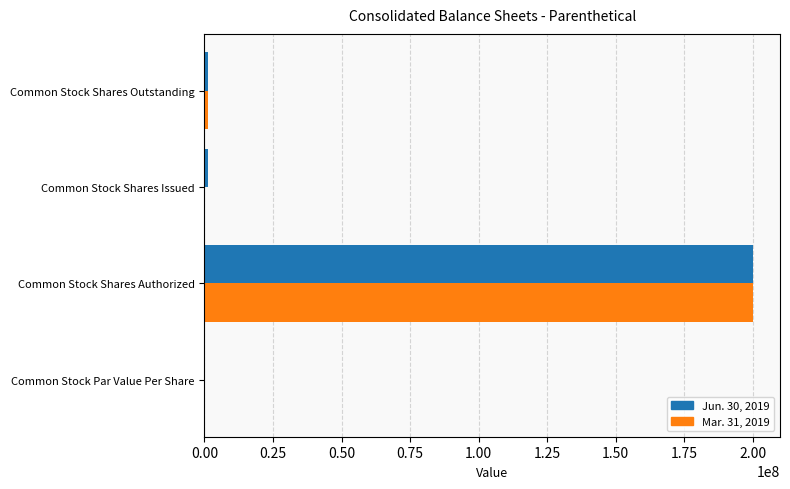

What is the total value across all series at Common Stock Shares Authorized?

400000000.0